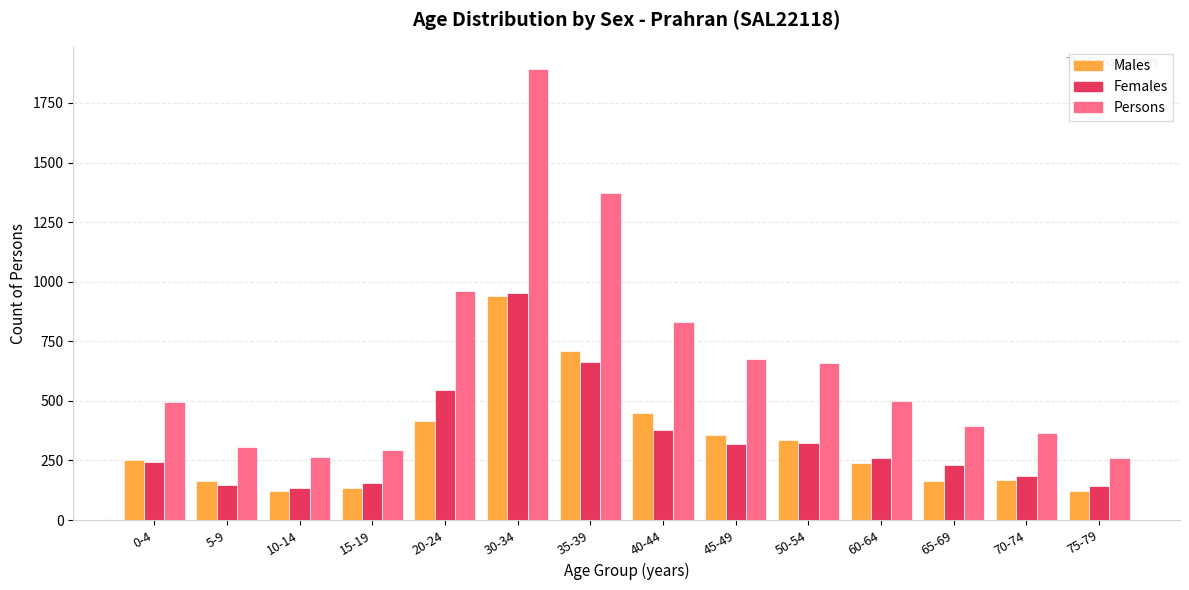

Is the value of Males at 5-9 greater than the value of Persons at 75-79?

No